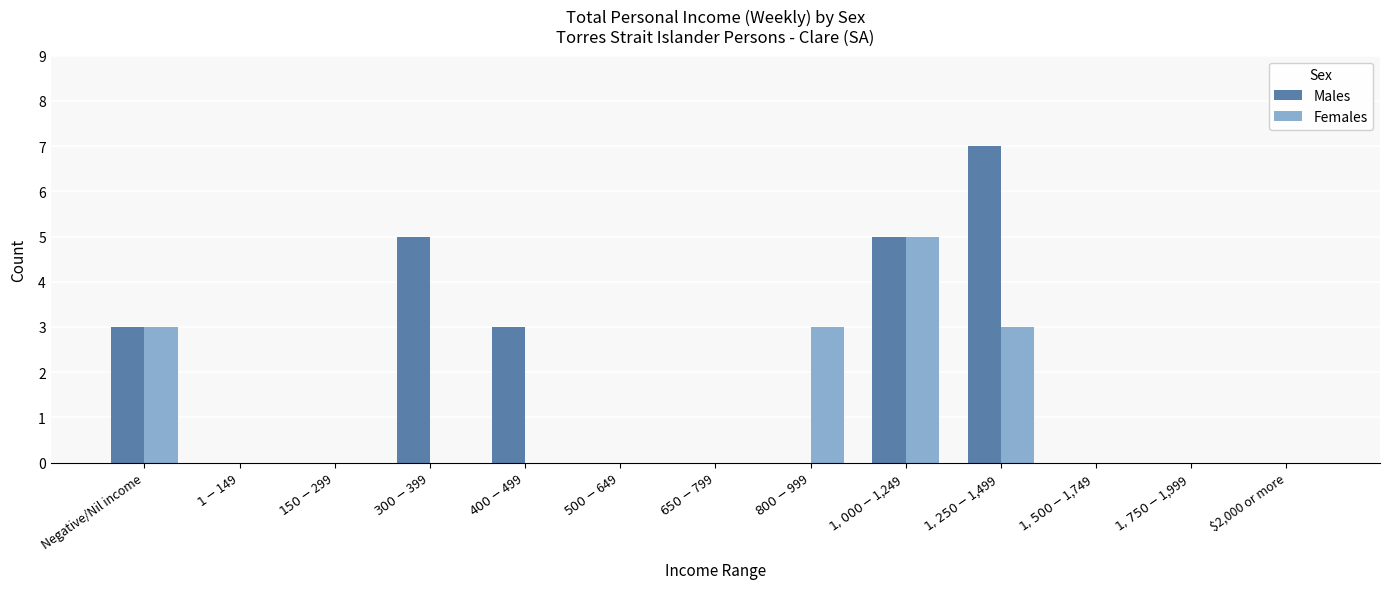

How many series are shown in this chart?

2